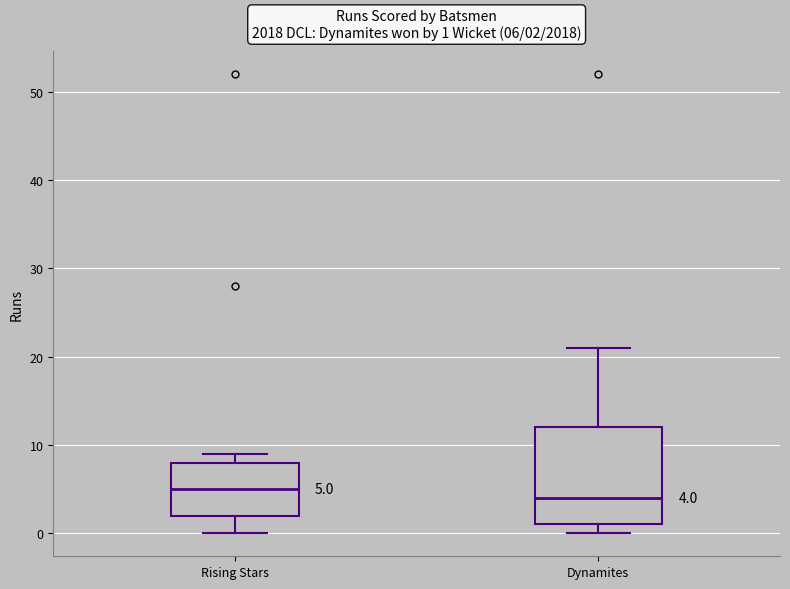

Comparing the boxes themselves (not the whiskers), which one is the tallest?

Dynamites